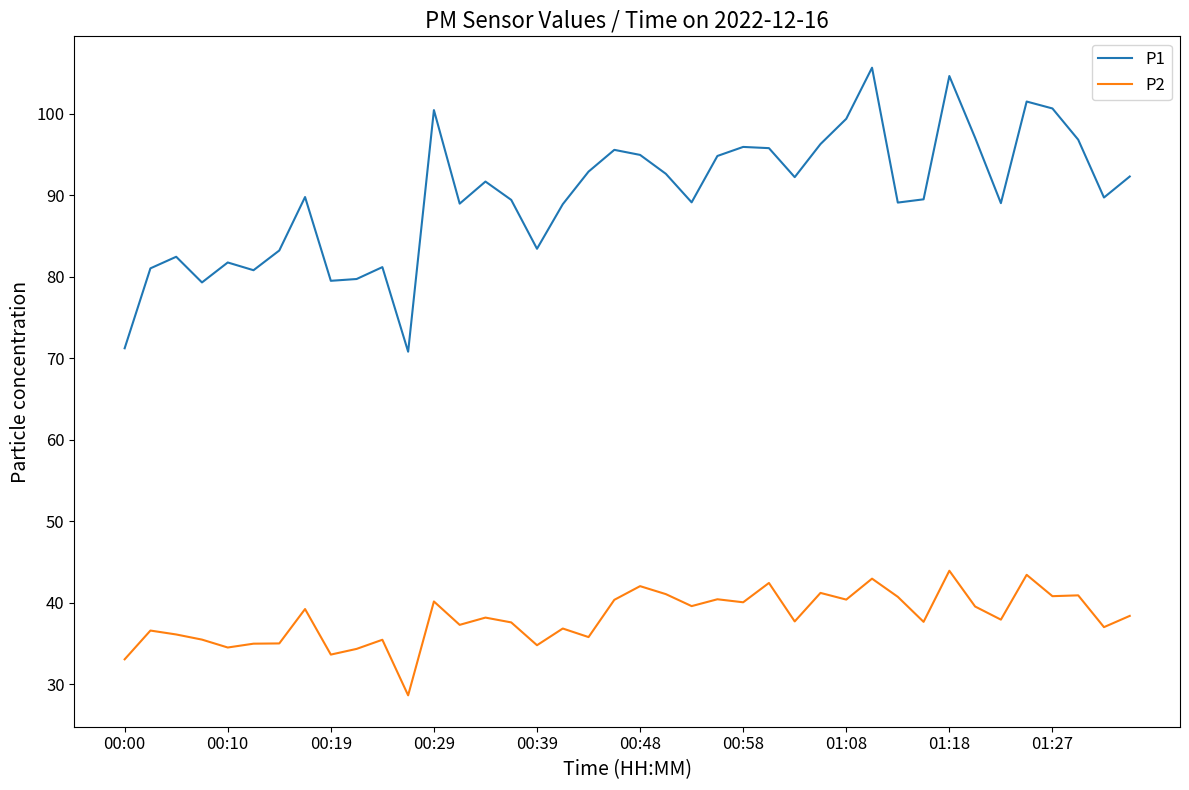

True or false: P2 and P1 intersect in this chart.

False